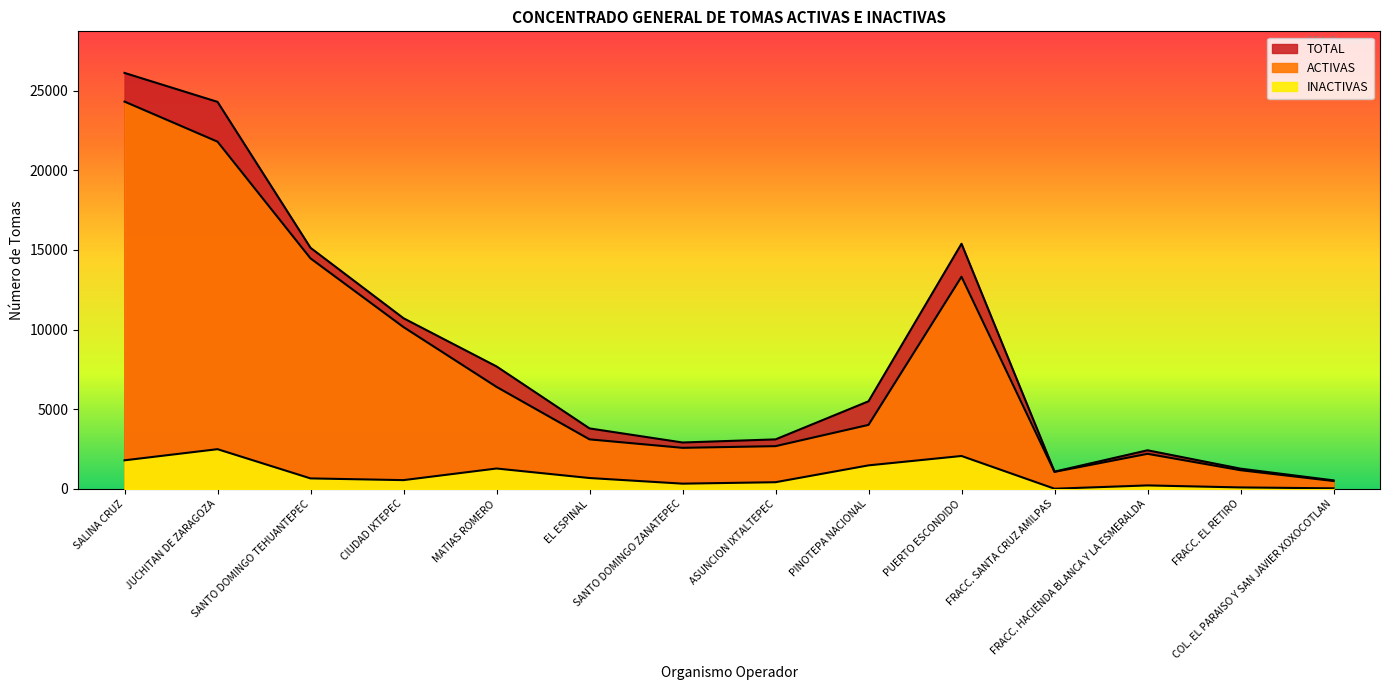

The INACTIVAS series shows 1798 at SALINA CRUZ. True or false?

True